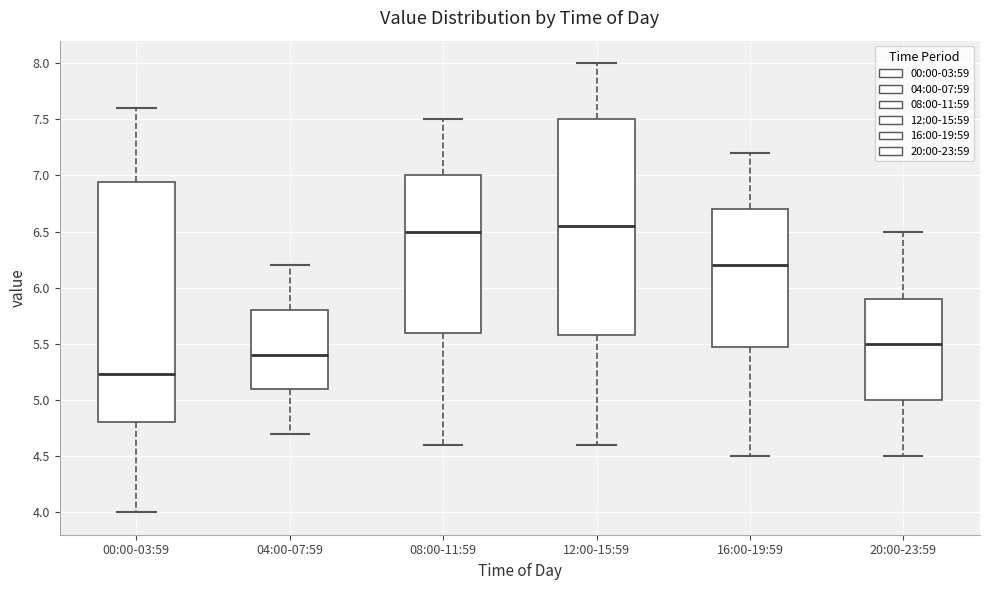

Reading left to right, read every box against the y-axis: the position of its median line, the range the box covers, and the ends of its whiskers. The values are not printed on the chart, so give them approximately, as read against the axis.

00:00-03:59: median 5.25, box 4.80 to 6.95, whiskers 4.00 to 7.60
04:00-07:59: median 5.40, box 5.10 to 5.80, whiskers 4.70 to 6.20
08:00-11:59: median 6.50, box 5.60 to 7.00, whiskers 4.60 to 7.50
12:00-15:59: median 6.55, box 5.60 to 7.50, whiskers 4.60 to 8.00
16:00-19:59: median 6.20, box 5.50 to 6.70, whiskers 4.50 to 7.20
20:00-23:59: median 5.50, box 5.00 to 5.90, whiskers 4.50 to 6.50